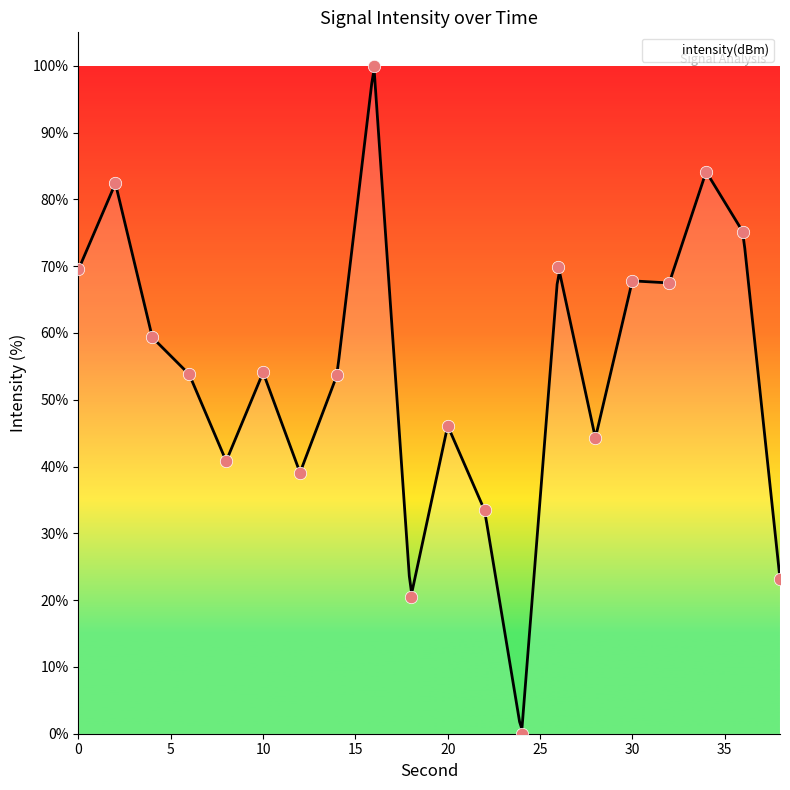

What is the change in value from 6 to 8?

-13.0